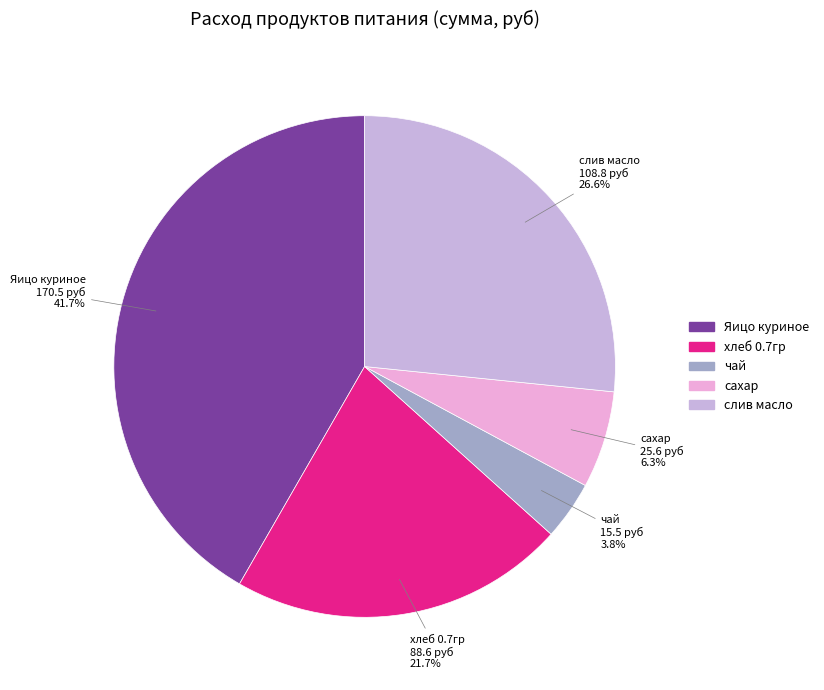

To the nearest percent, what is the difference between the хлеб 0.7гр and слив масло slice percentages?

5%